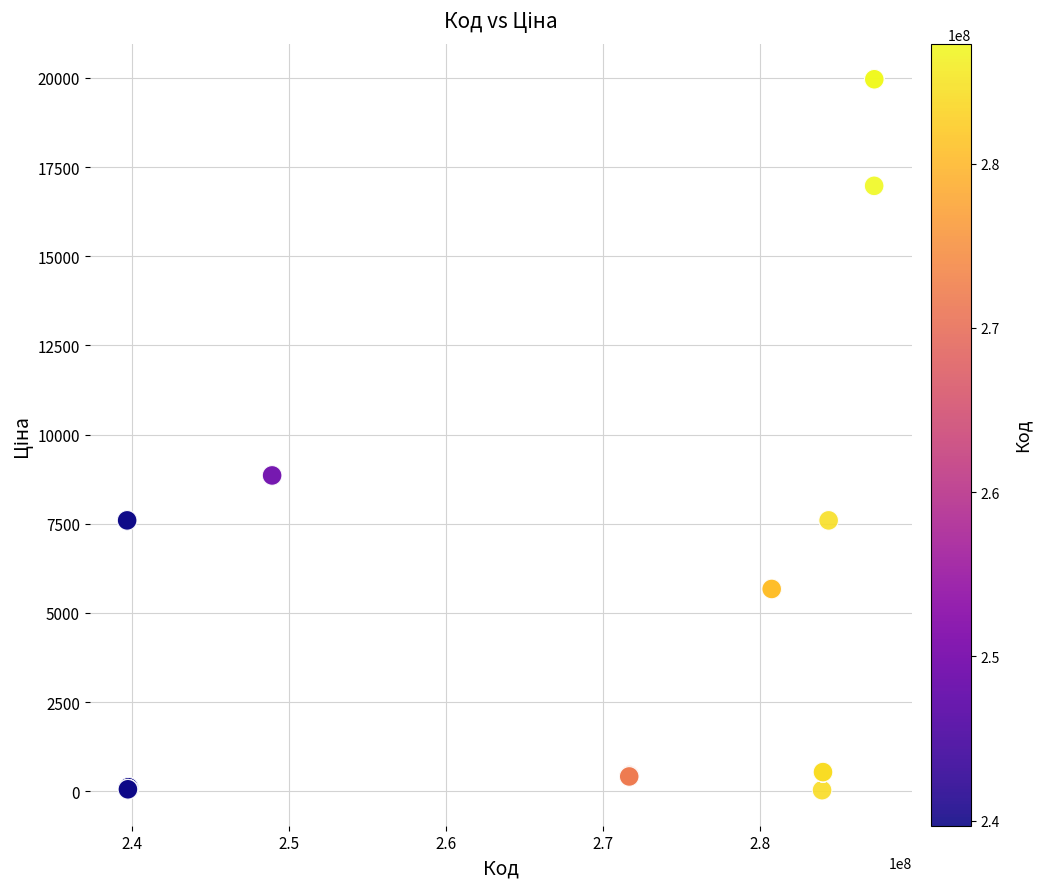

What Y value in the scatter plot is closest to 9998?

8856.7